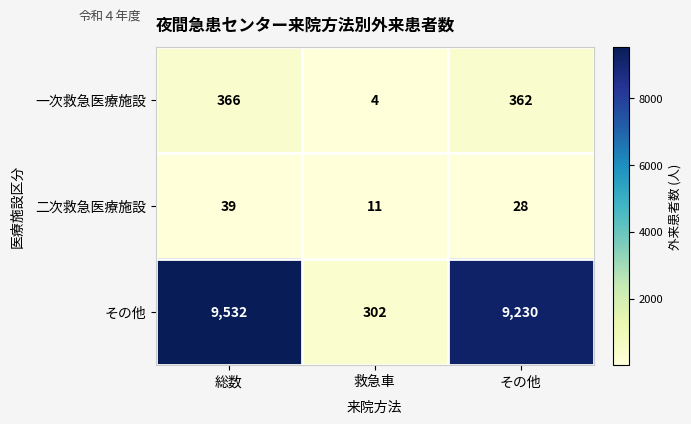

Reading left to right, what are all the values shown in this chart?

一次救急医療施設: 総数=366	救急車=4	その他=362
二次救急医療施設: 総数=39	救急車=11	その他=28
その他: 総数=9532	救急車=302	その他=9230